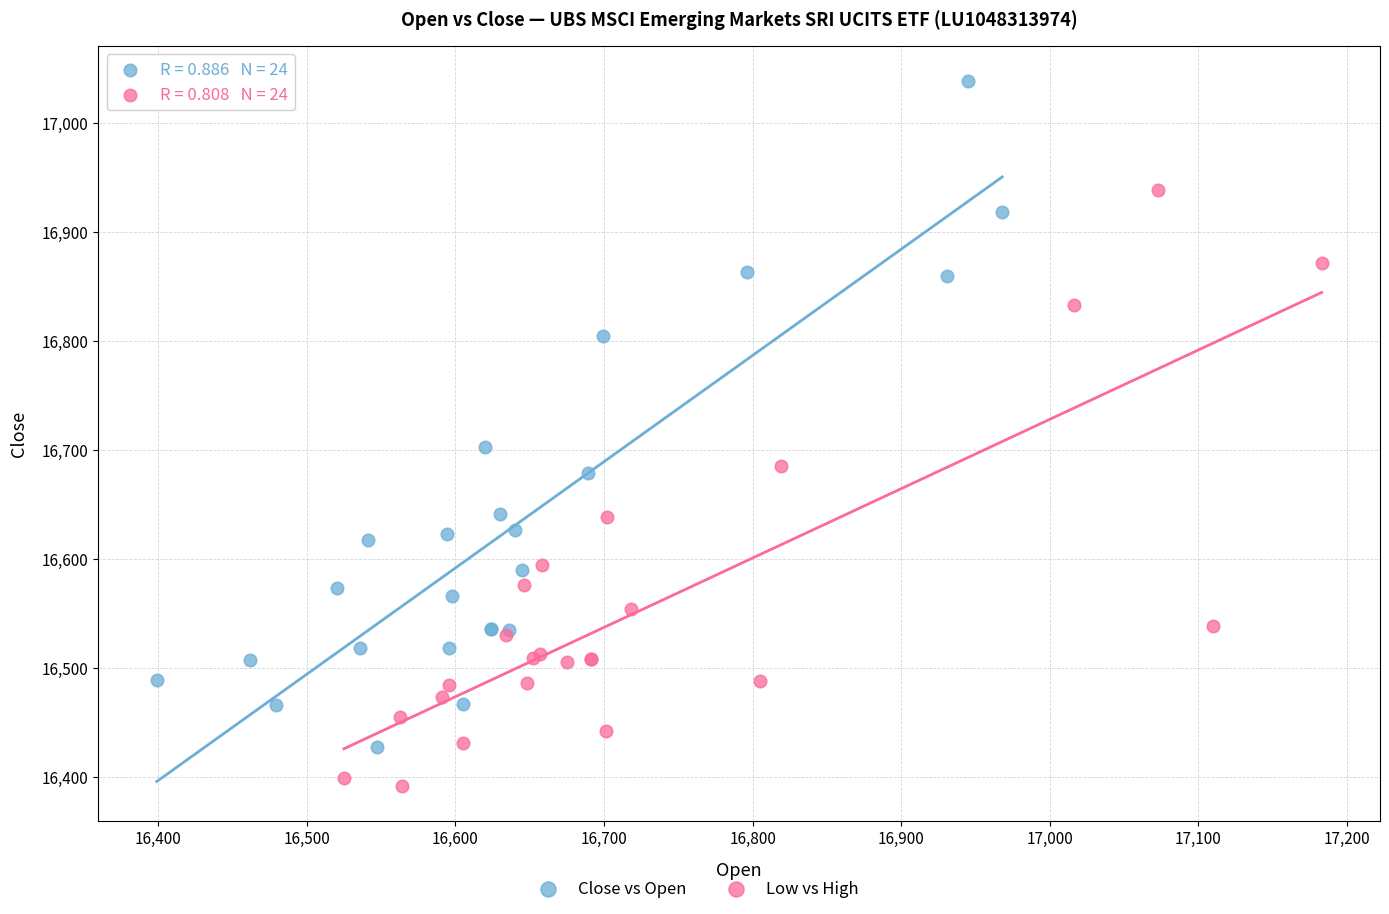

Which series has the largest Y range (max minus min)?

Close vs Open